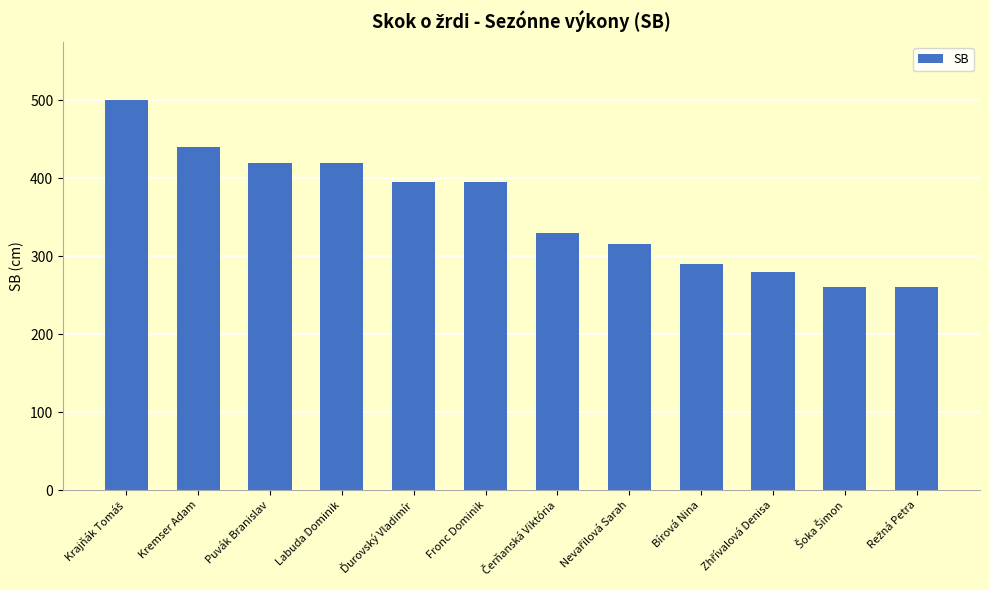

Between Bírová Nina and Kremser Adam, which is larger?

Kremser Adam